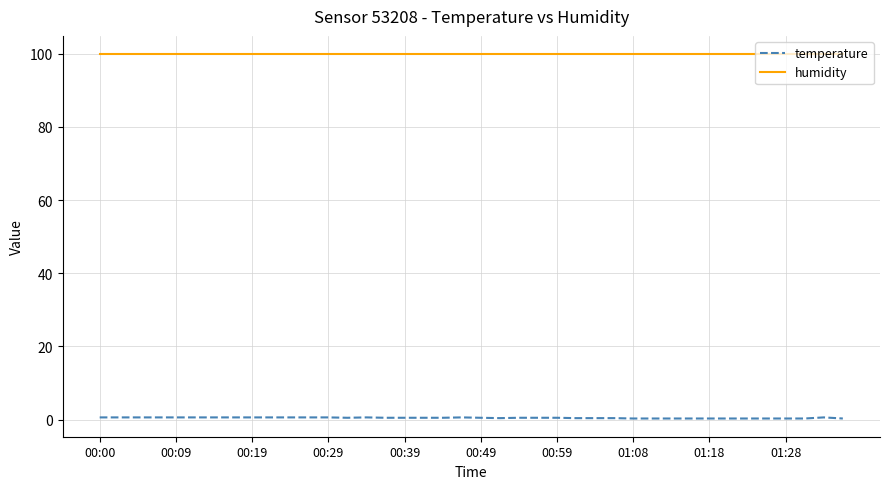

Which series has the largest total across all categories?

humidity